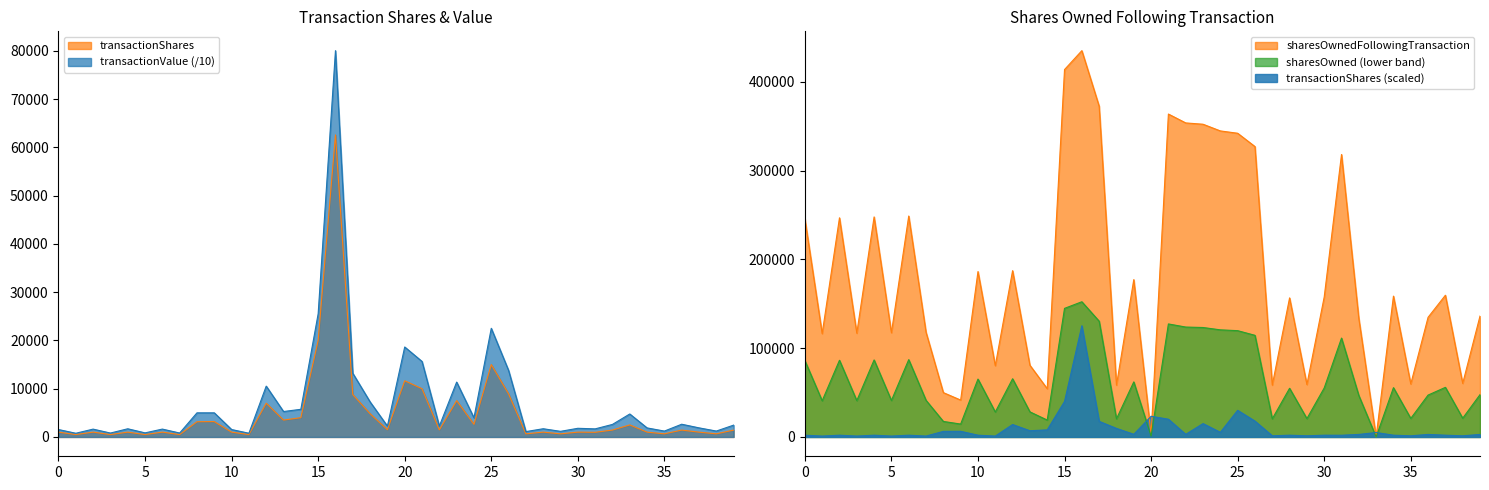

True or false: sharesOwnedFollowingTransaction has a value of 372431.0 at 17.

True